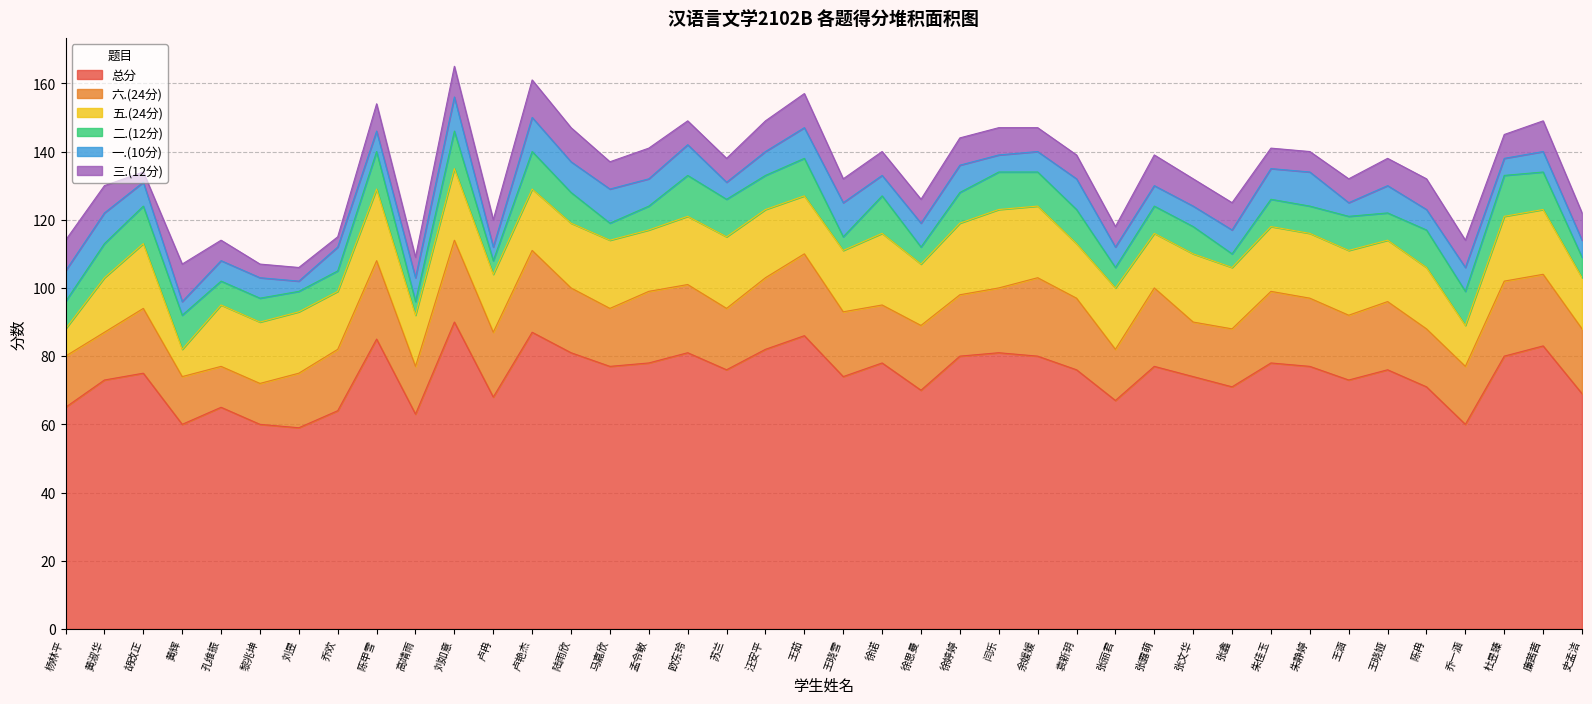

At which category is the sum across all series the highest?

刘如意